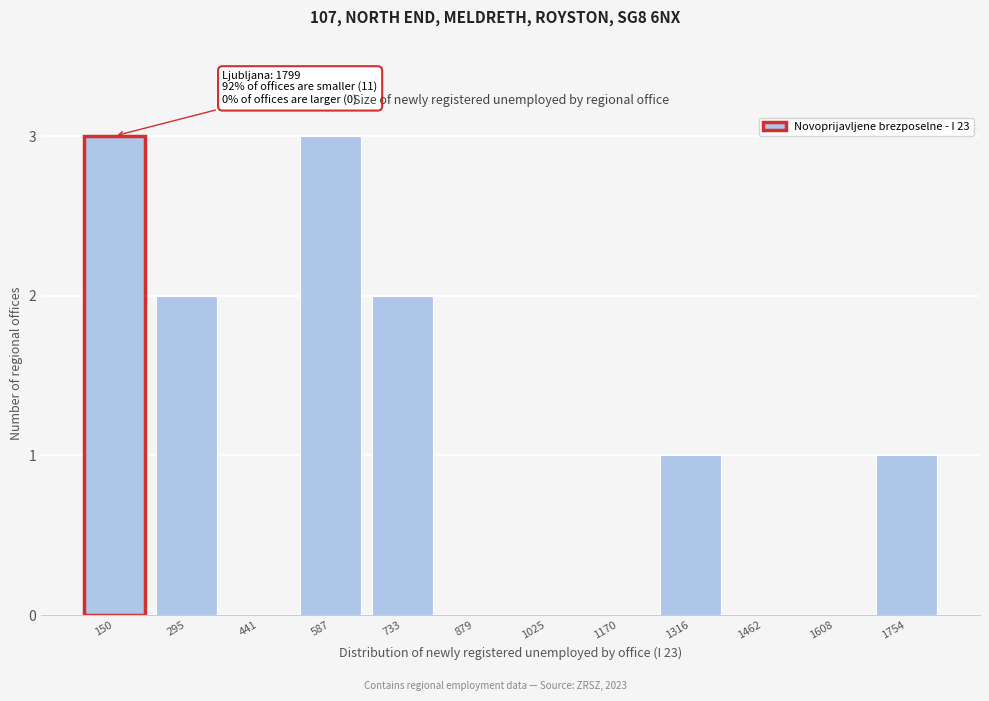

Reading left to right, extract all data points from this chart.

150=3	295=2	441=0	587=3	733=2	879=0	1025=0	1170=0	1316=1	1462=0	1608=0	1754=1